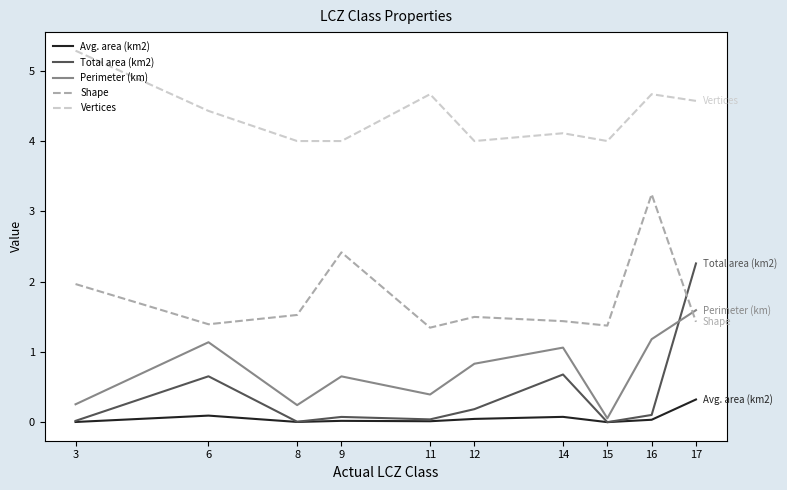

Between 8 and 12, which series saw the biggest shift?

Perimeter (km)